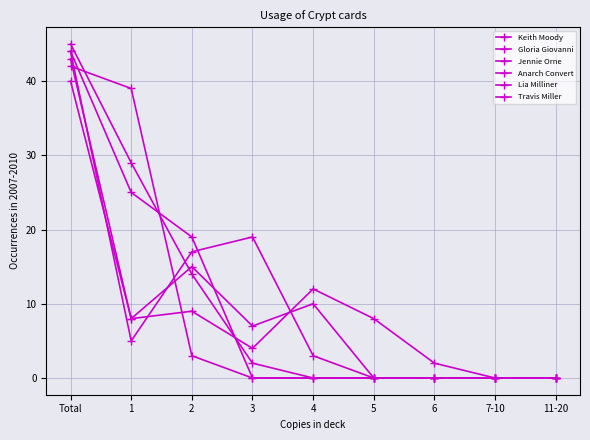

Does the chart have visible grid lines?

Yes